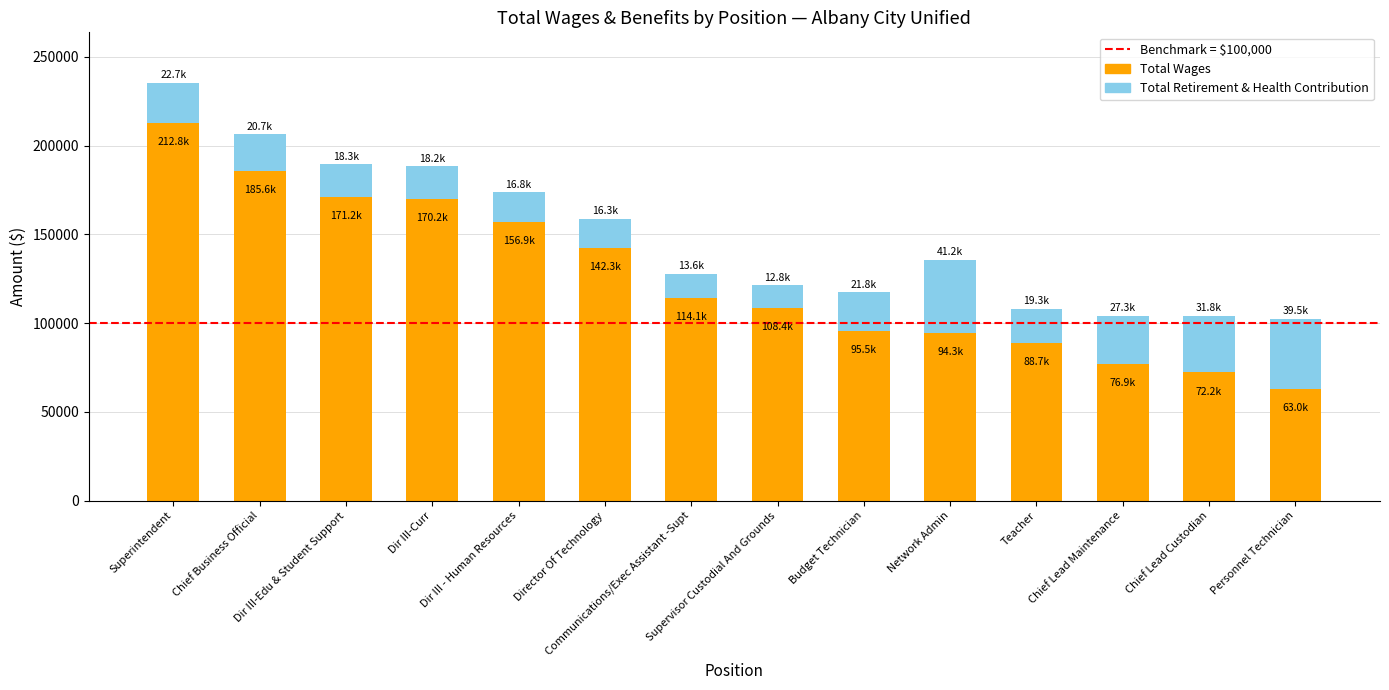

What is the difference between the maximum and minimum values in the Total Wages series?

149866